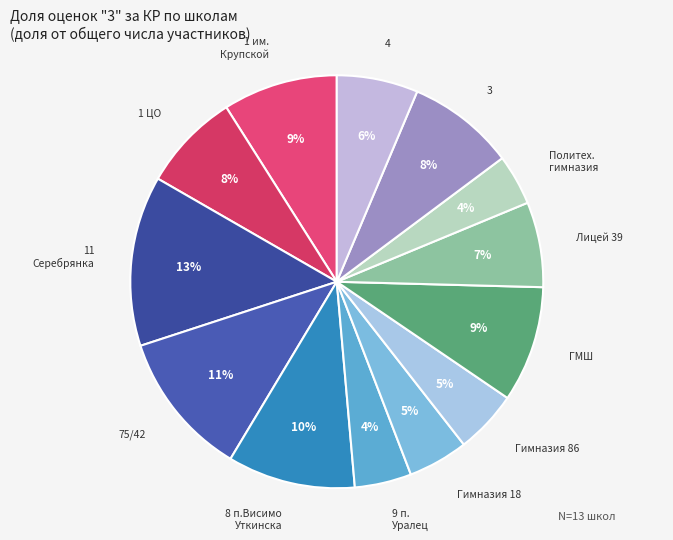

What percentage is the 9 п. Уралец slice, to the nearest percent?

4%